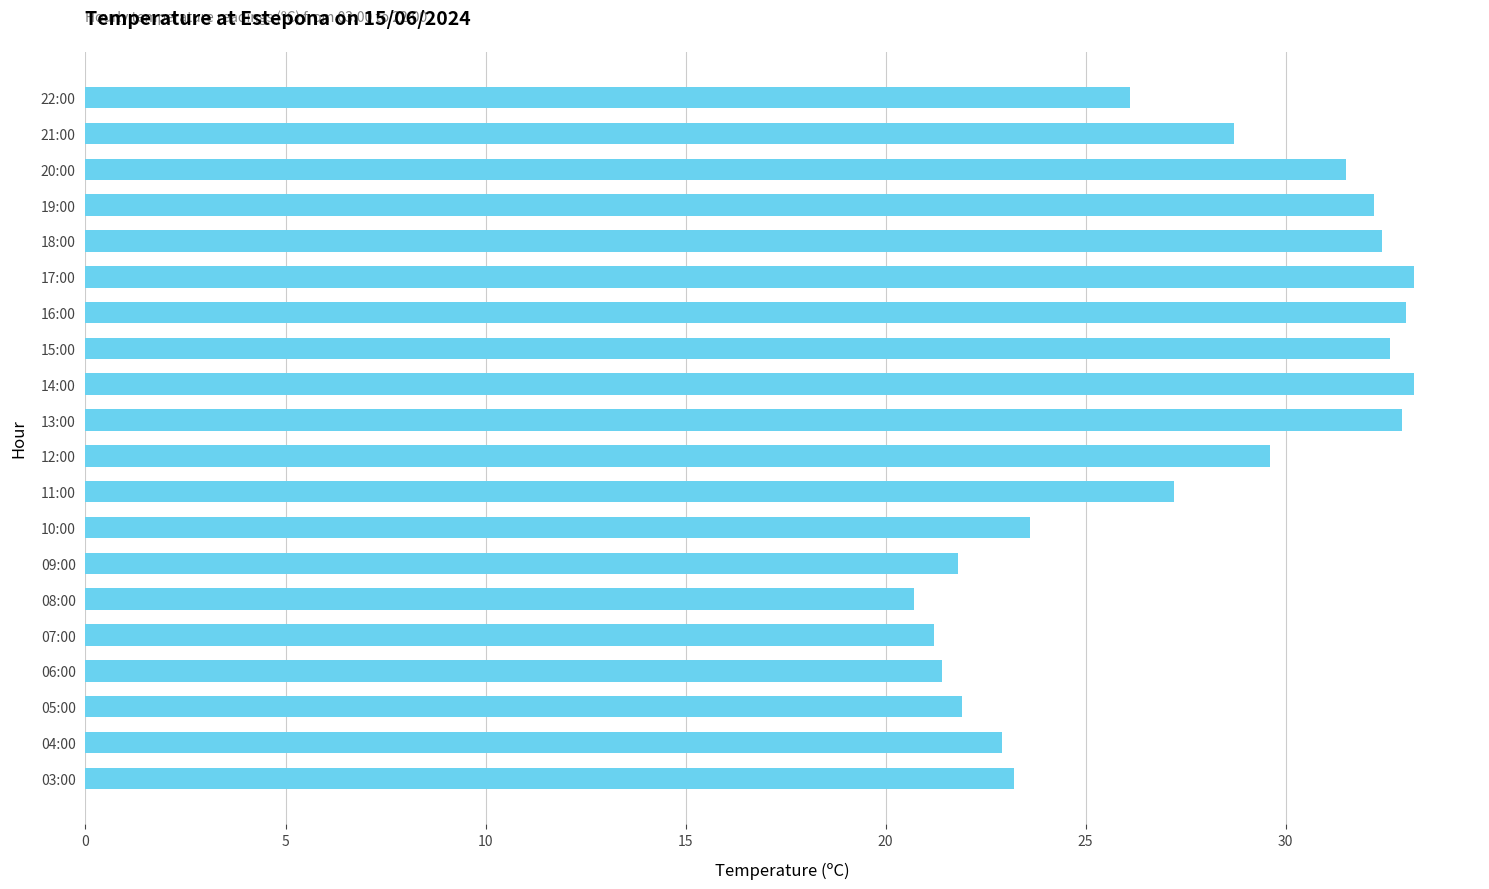

What is the difference between the second highest and minimum values?

12.5